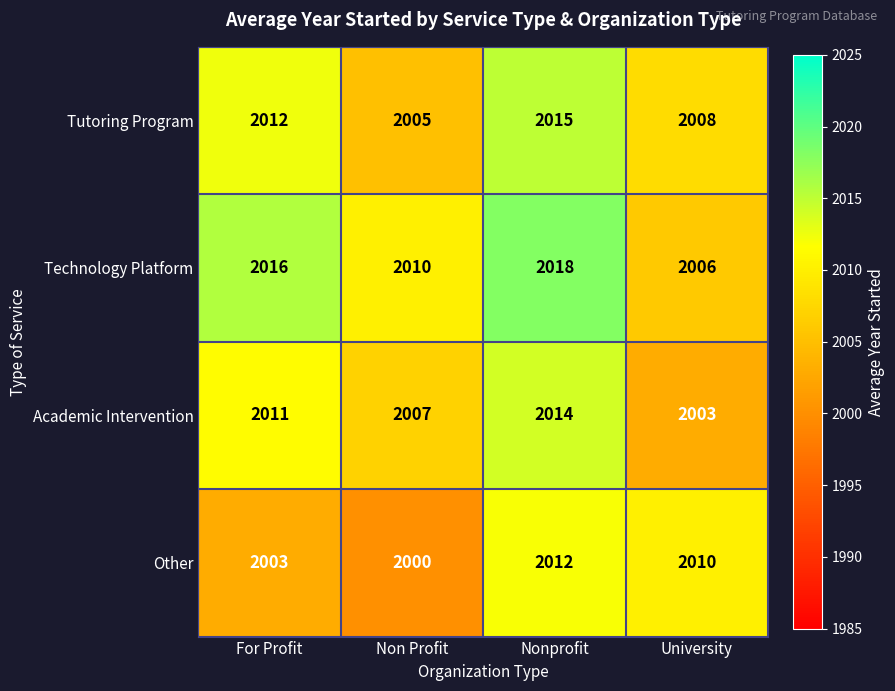

At which category does the chart reach its peak across all series?

Nonprofit